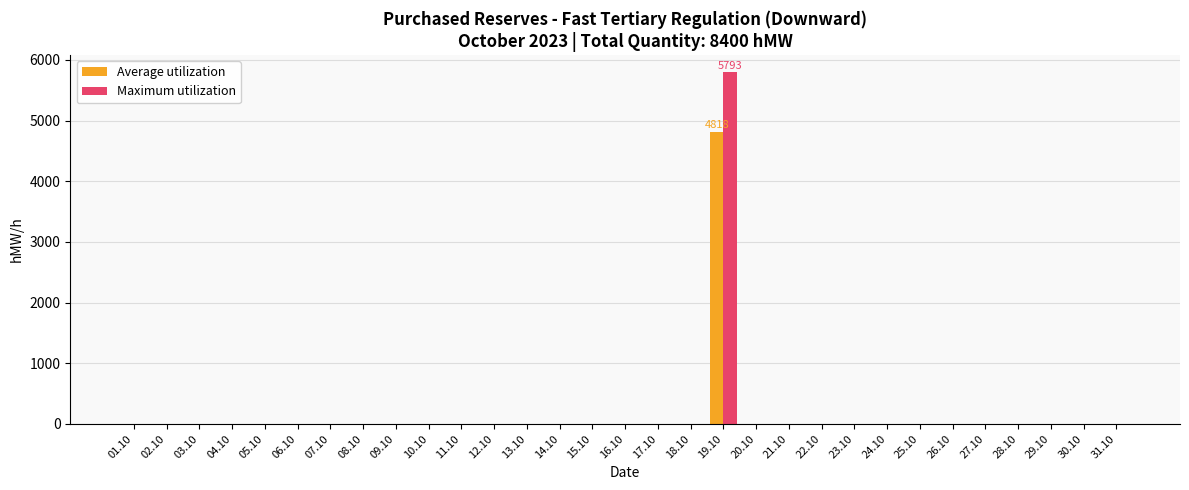

The Average utilization series shows 2449.7 at 12.10. True or false?

False